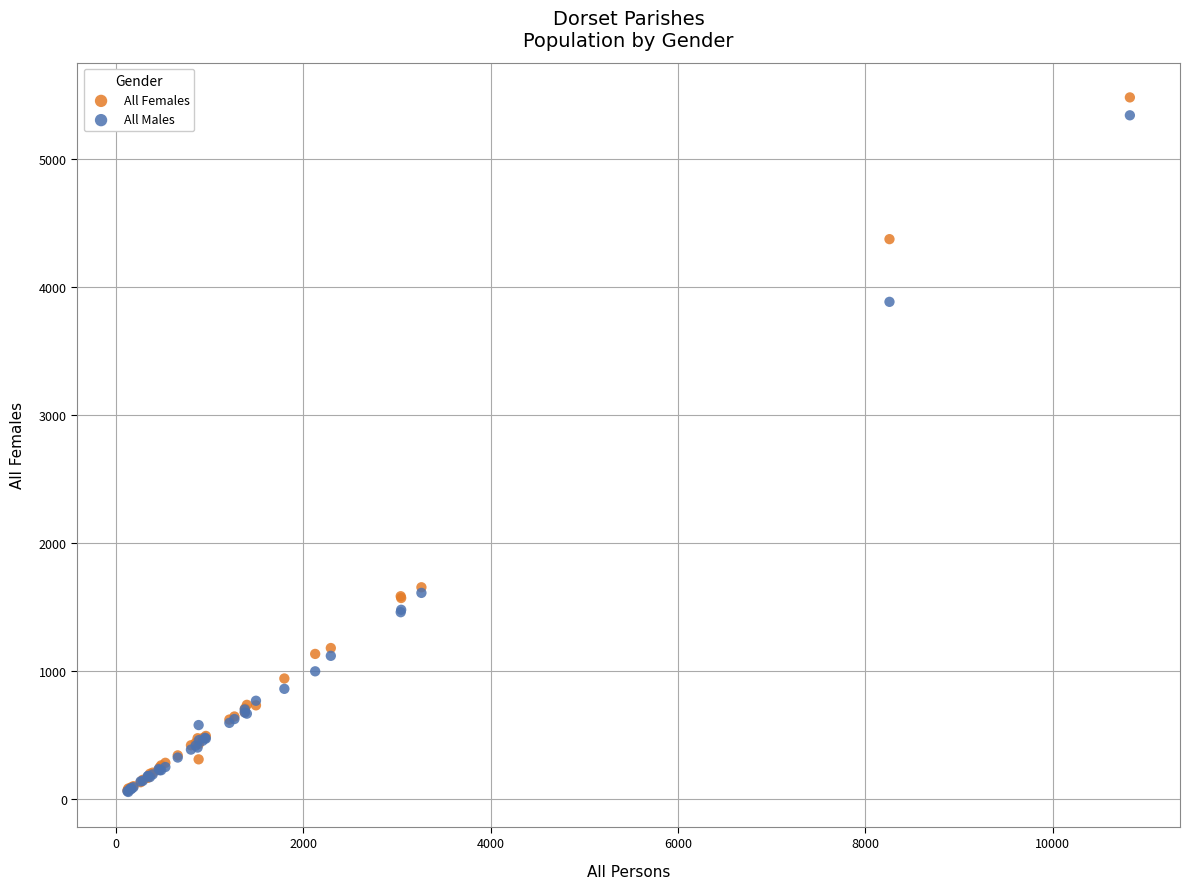

What are all the series names shown in the legend?

All Females, All Males